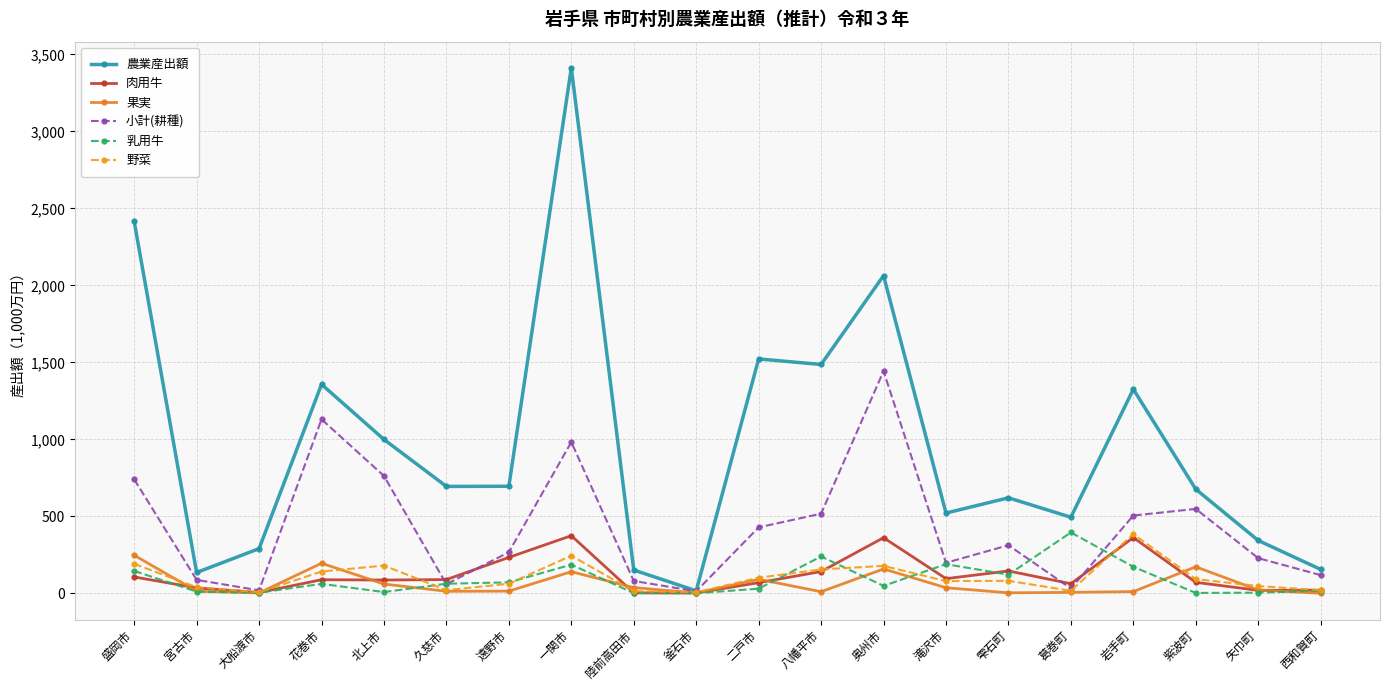

How many lines are shown in the chart?

6